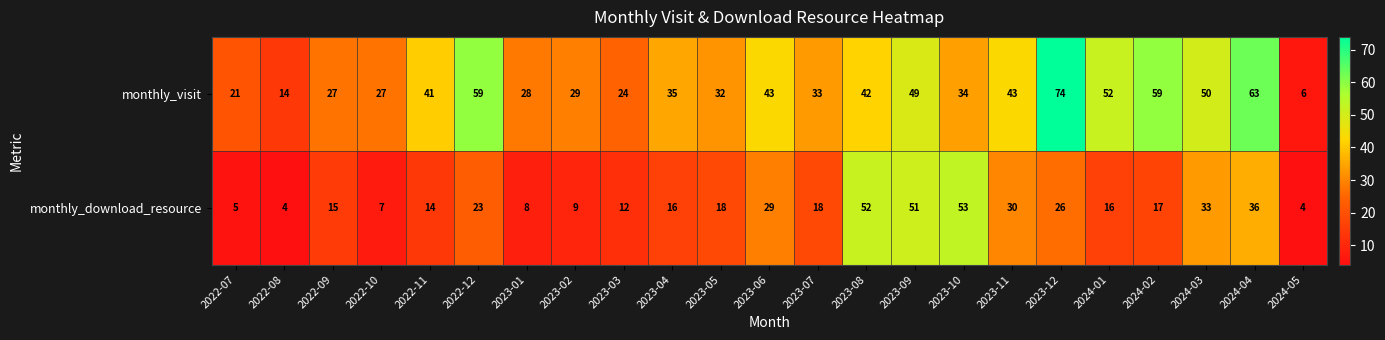

What is the difference between the monthly_download_resource values at 2024-05 and 2022-11?

10